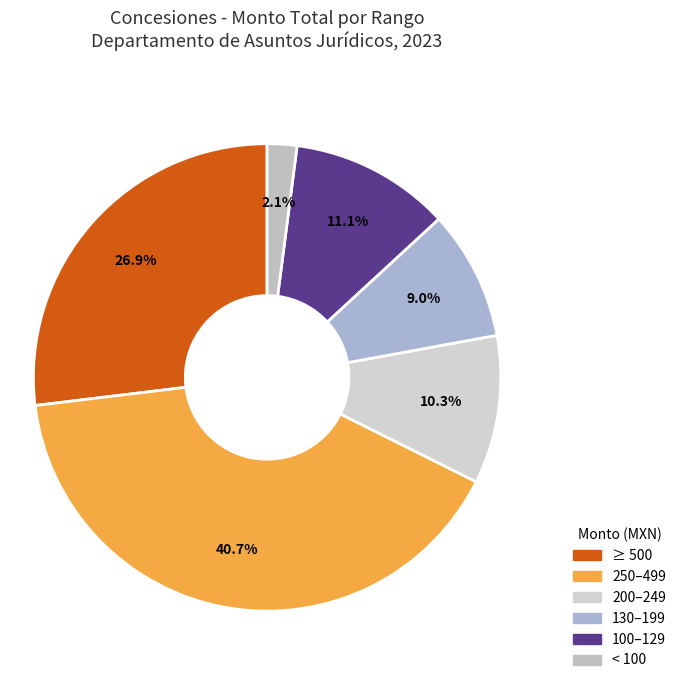

Count the number of slices in the pie.

6